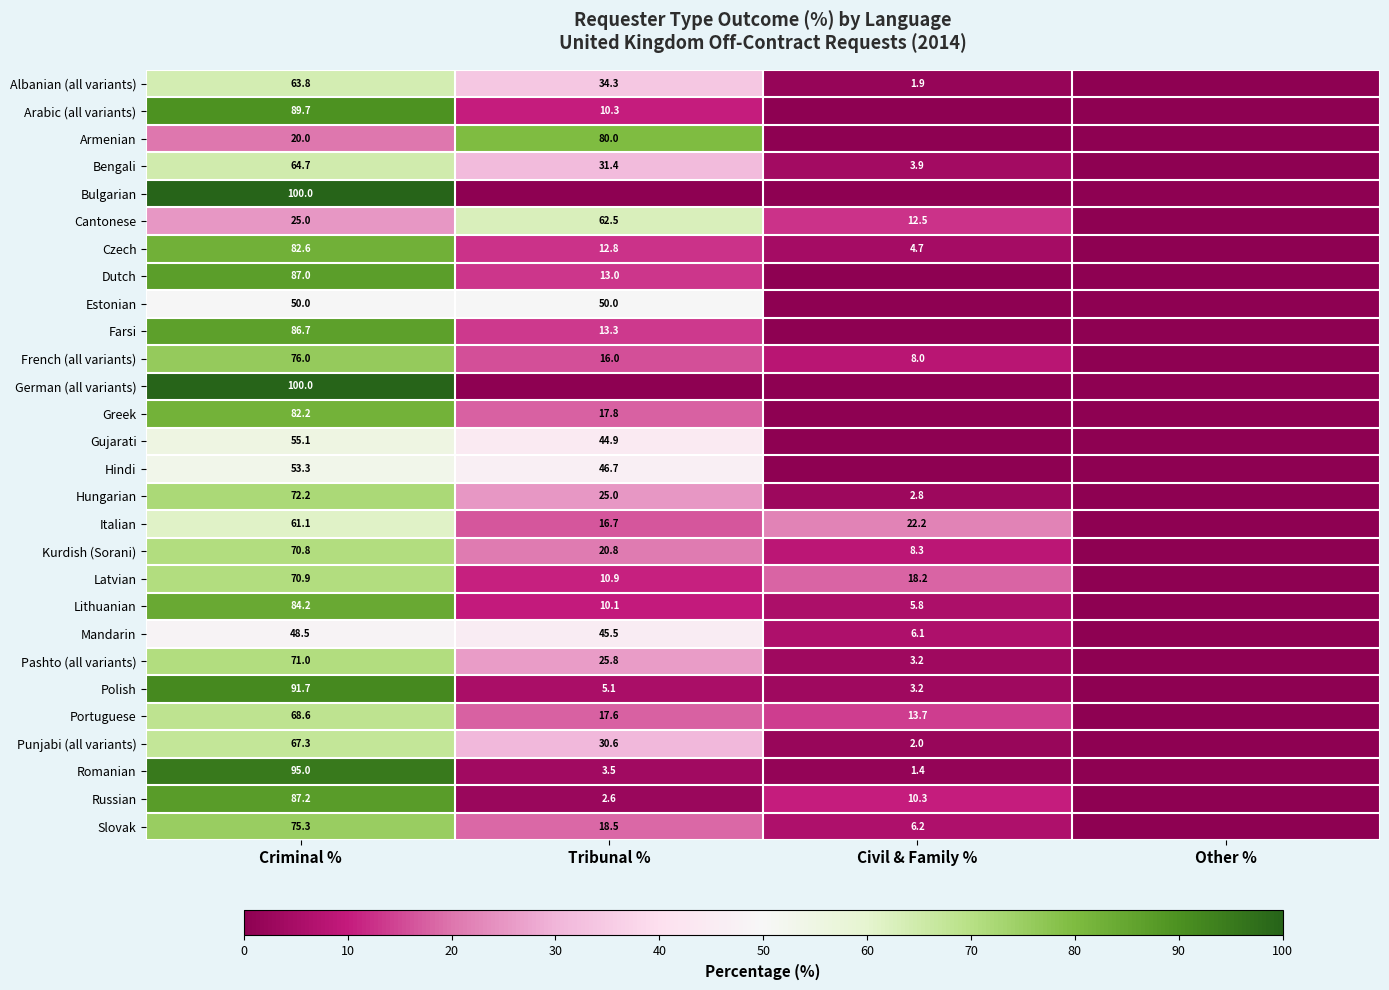

Which has a higher value, Tribunal % or Civil & Family %?

Tribunal %